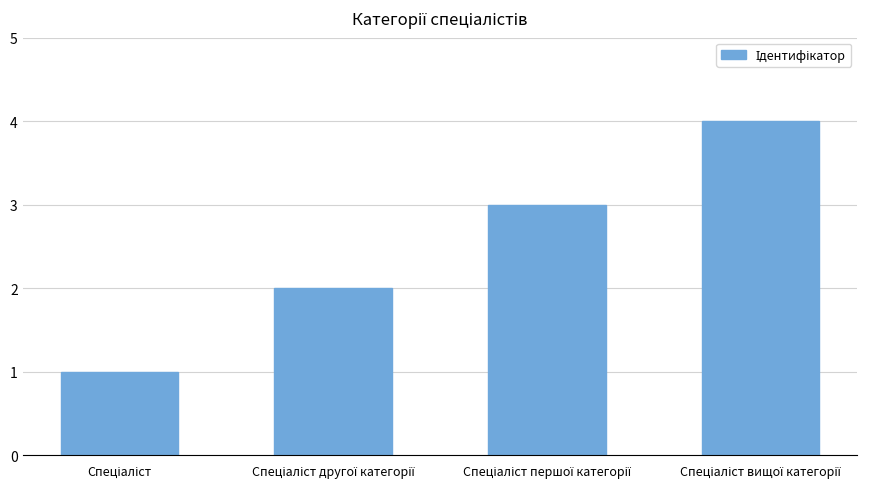

Count the values in the range 2 to 4.

3